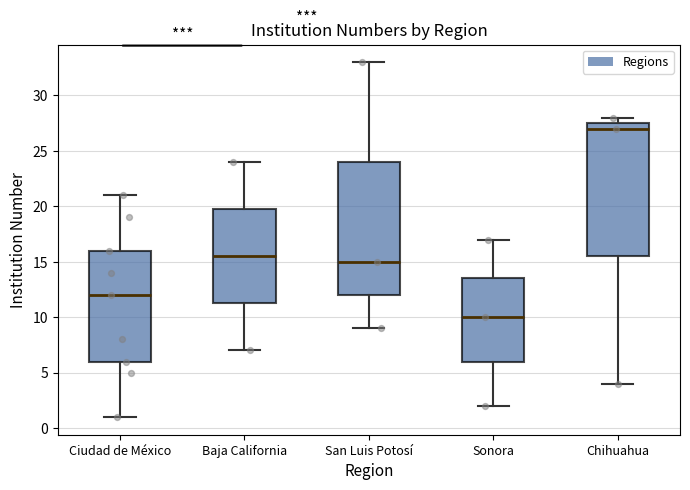

Reading left to right, read every box against the y-axis: the position of its median line, the range the box covers, and the ends of its whiskers. The values are not printed on the chart, so give them approximately, as read against the axis.

Ciudad de México: median 12.0, box 6.0 to 16.0, whiskers 1.0 to 21.0
Baja California: median 15.5, box 11.5 to 20.0, whiskers 7.0 to 24.0
San Luis Potosí: median 15.0, box 12.0 to 24.0, whiskers 9.0 to 33.0
Sonora: median 10.0, box 6.0 to 13.5, whiskers 2.0 to 17.0
Chihuahua: median 27.0, box 15.5 to 27.5, whiskers 4.0 to 28.0